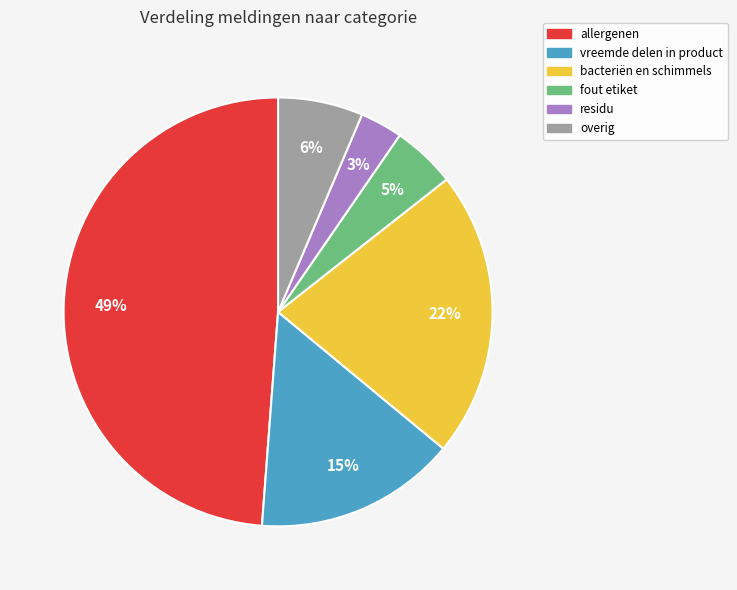

Which has a higher value, residu or fout etiket?

fout etiket